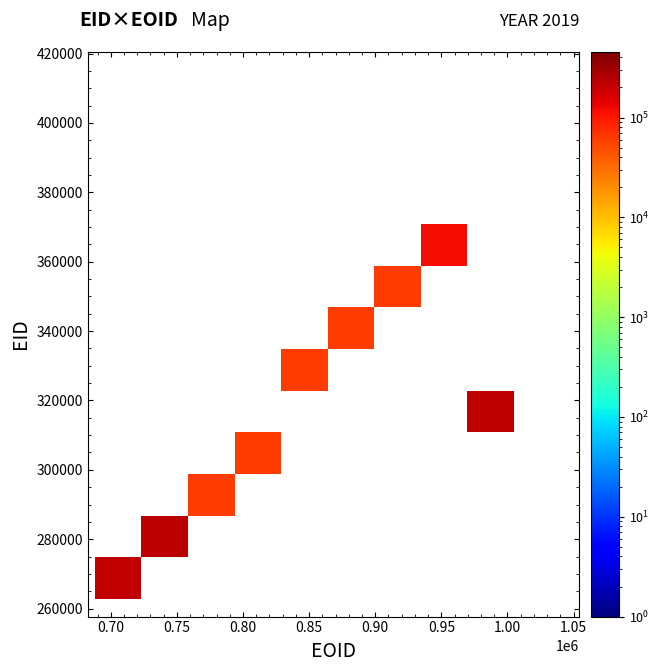

How many series are shown in this chart?

9